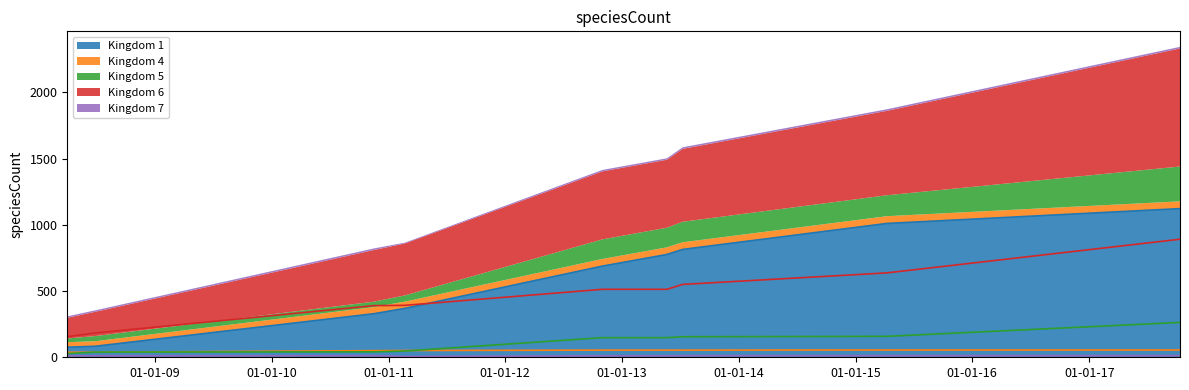

What is the maximum value for 6?

891